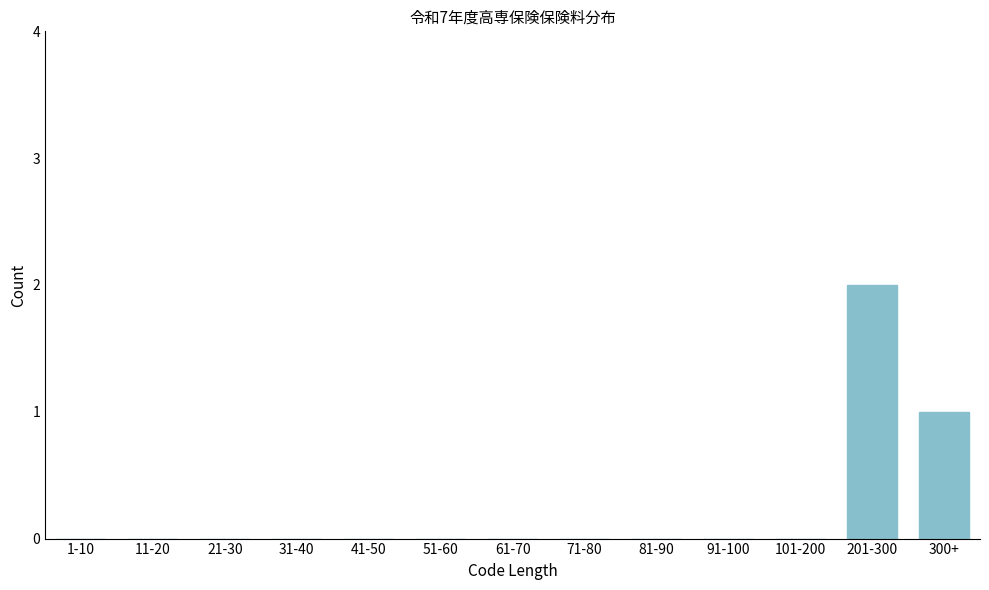

Reading left to right, list all the values displayed in this chart.

1-10=0	11-20=0	21-30=0	31-40=0	41-50=0	51-60=0	61-70=0	71-80=0	81-90=0	91-100=0	101-200=0	201-300=2	300+=1